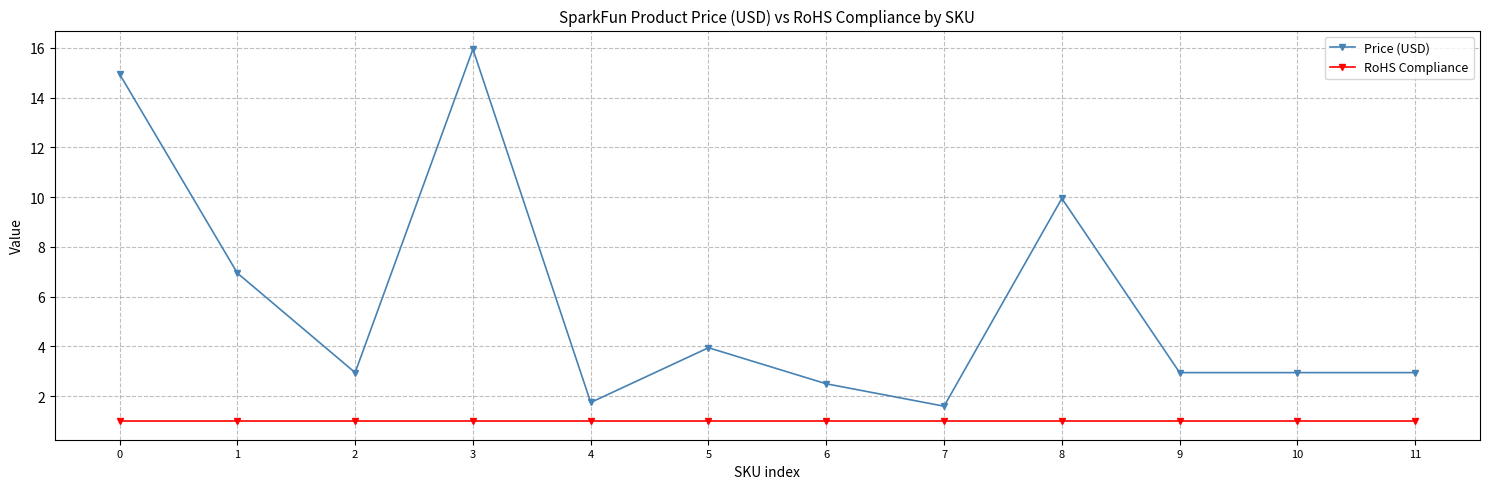

The value of Price (USD) at 4 is 1.1. True or false?

False